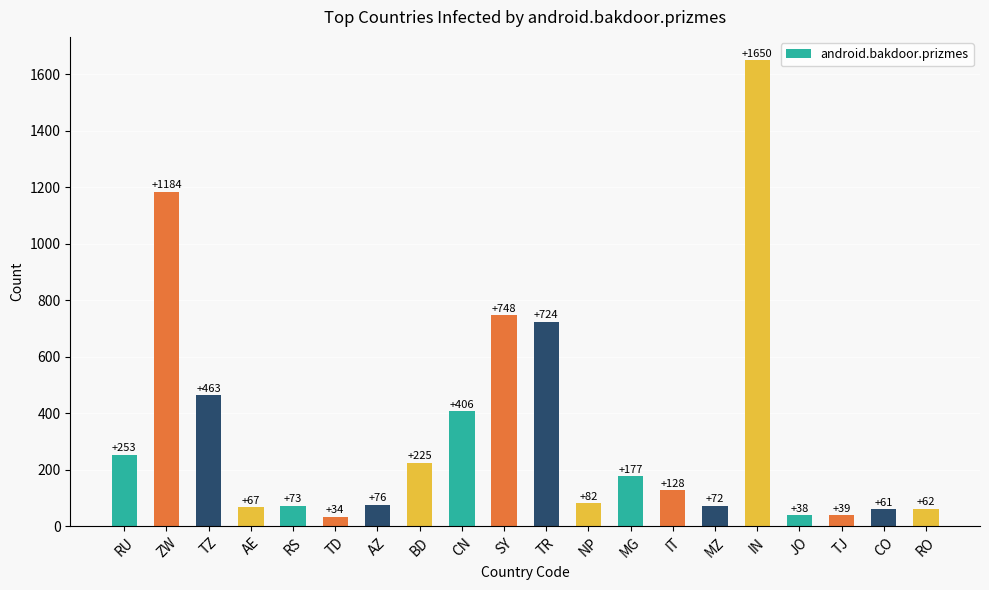

What position from the left is ZW?

2